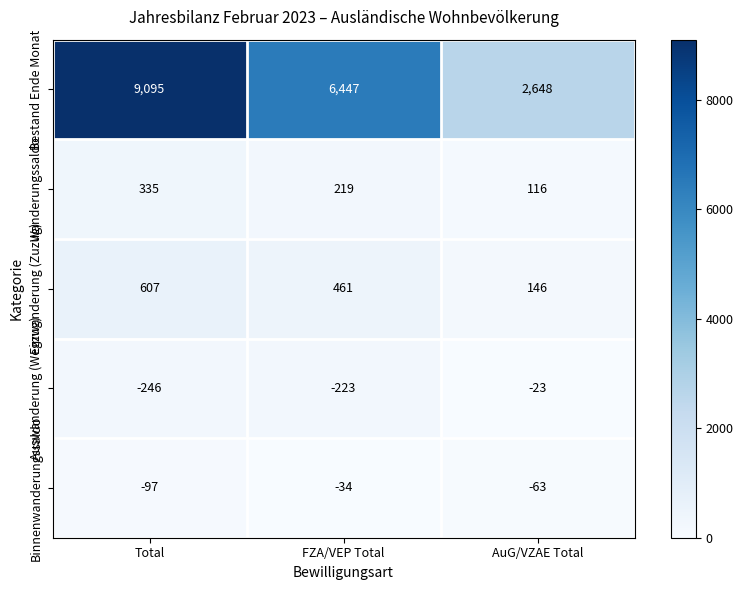

What value does the Auswanderung (Wegzug) series have at FZA/VEP Total?

-223